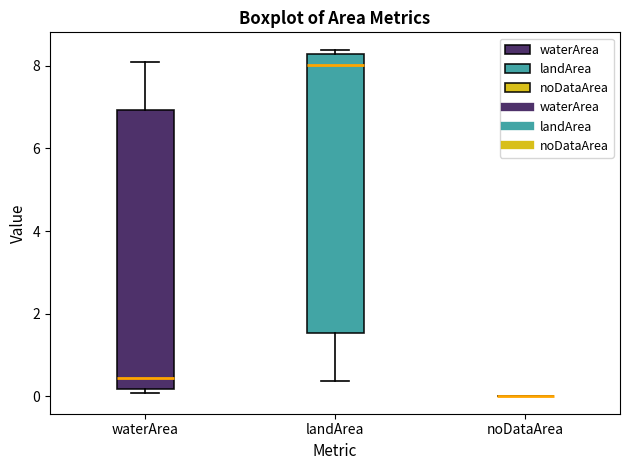

Reading left to right, read every box against the y-axis: the position of its median line, the range the box covers, and the ends of its whiskers. The values are not printed on the chart, so give them approximately, as read against the axis.

waterArea: median 0.4, box 0.2 to 7.0, whiskers 0.0 to 8.0
landArea: median 8.0, box 1.6 to 8.2, whiskers 0.4 to 8.4
noDataArea: box collapsed to a line at 0.0, whiskers 0.0 to 0.0